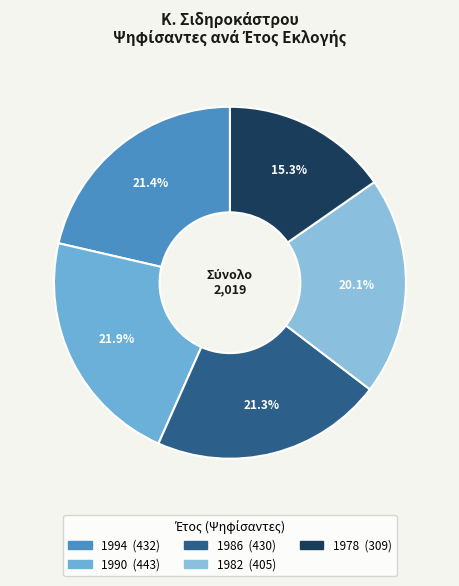

Which slice is the largest?

1990